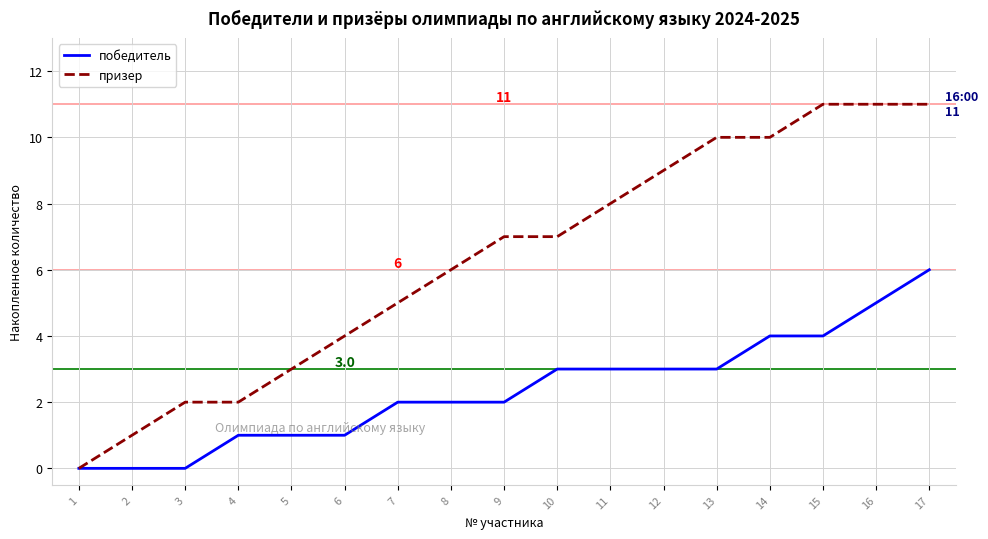

What is the difference between the призер values at 13 and 1?

10